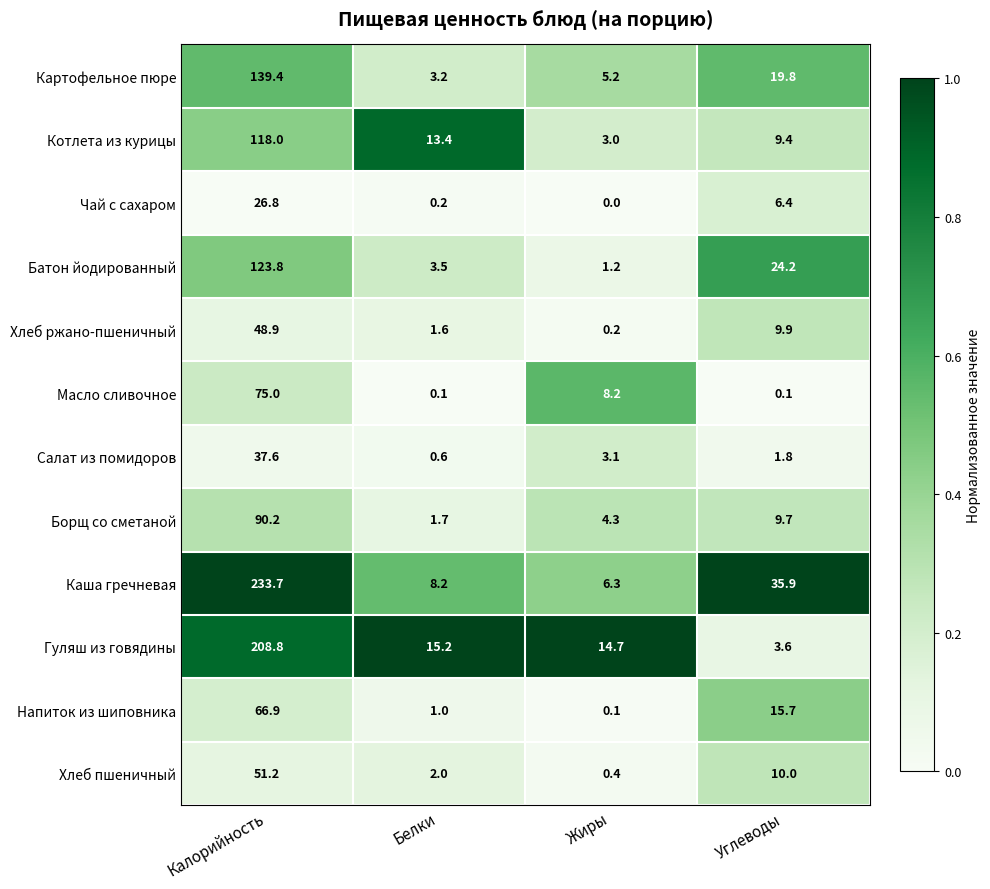

Which series has the largest total across all categories?

Каша гречневая